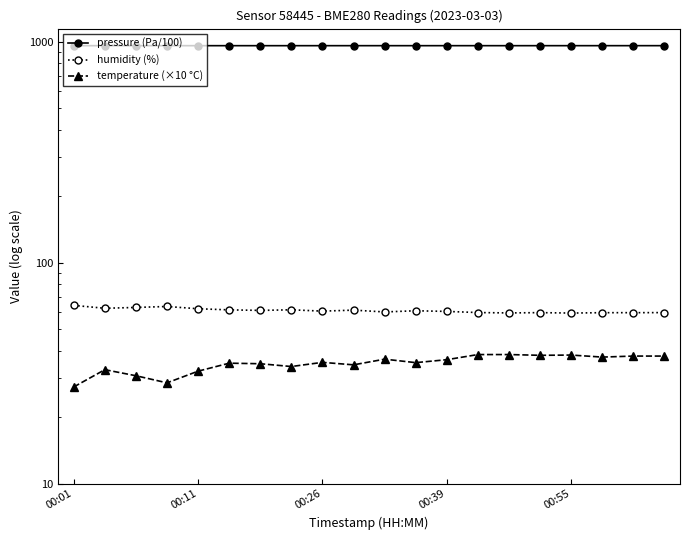

What is the approximate value of humidity (%) at 00:01?

64.1